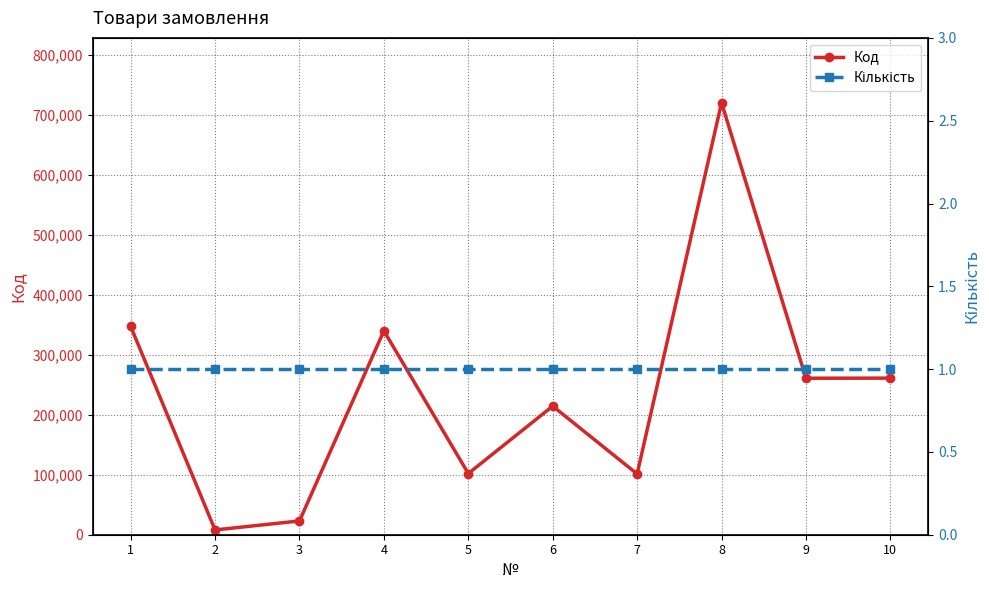

Reading left to right, what are all the values shown in this chart?

Код: 1=347776	2=7960	3=23001	4=340234	5=102129	6=214614	7=101412	8=720909	9=261110	10=261318
Кількість: 1=1	2=1	3=1	4=1	5=1	6=1	7=1	8=1	9=1	10=1